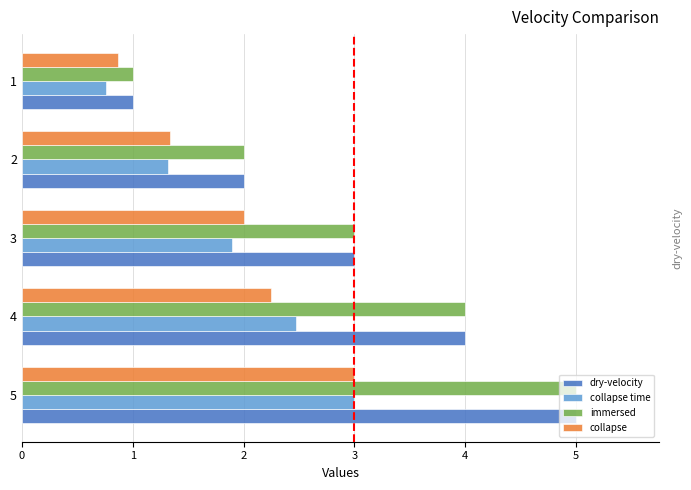

What is the spread (max minus min) of values at 2?

0.7